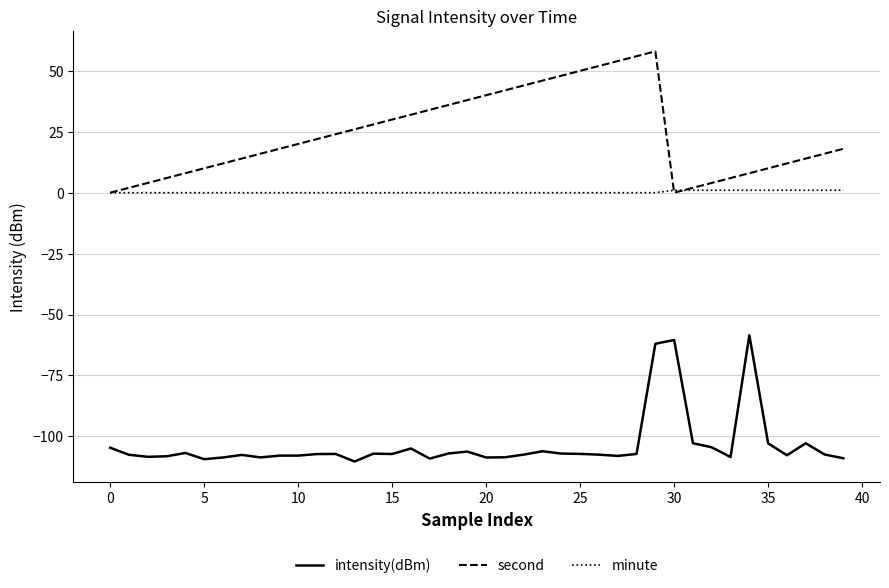

Rank the series by their average value, from highest to lowest.

second, minute, intensity(dBm)